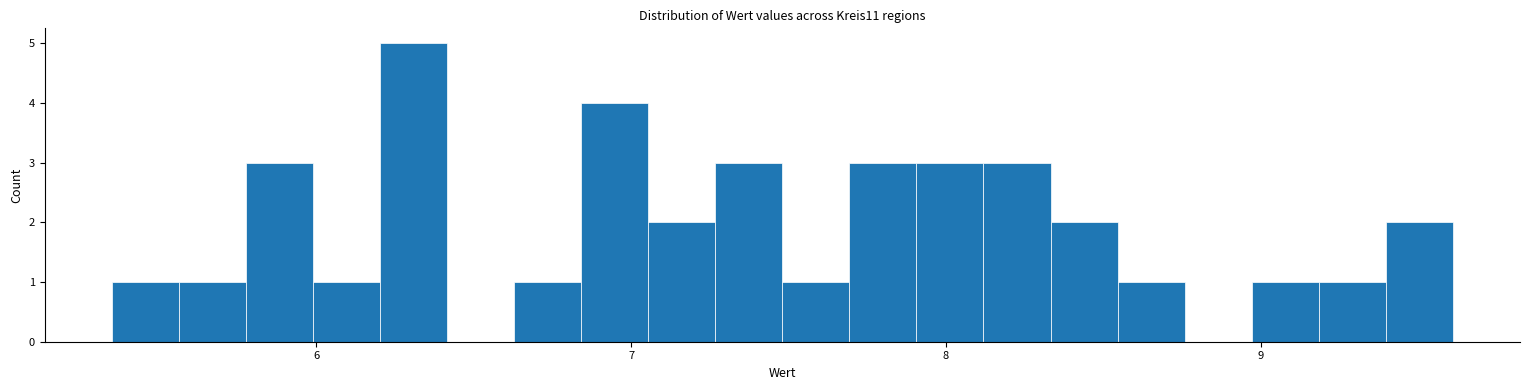

Read against the x-axis, roughly where is the centre of the tallest bar?

6.3